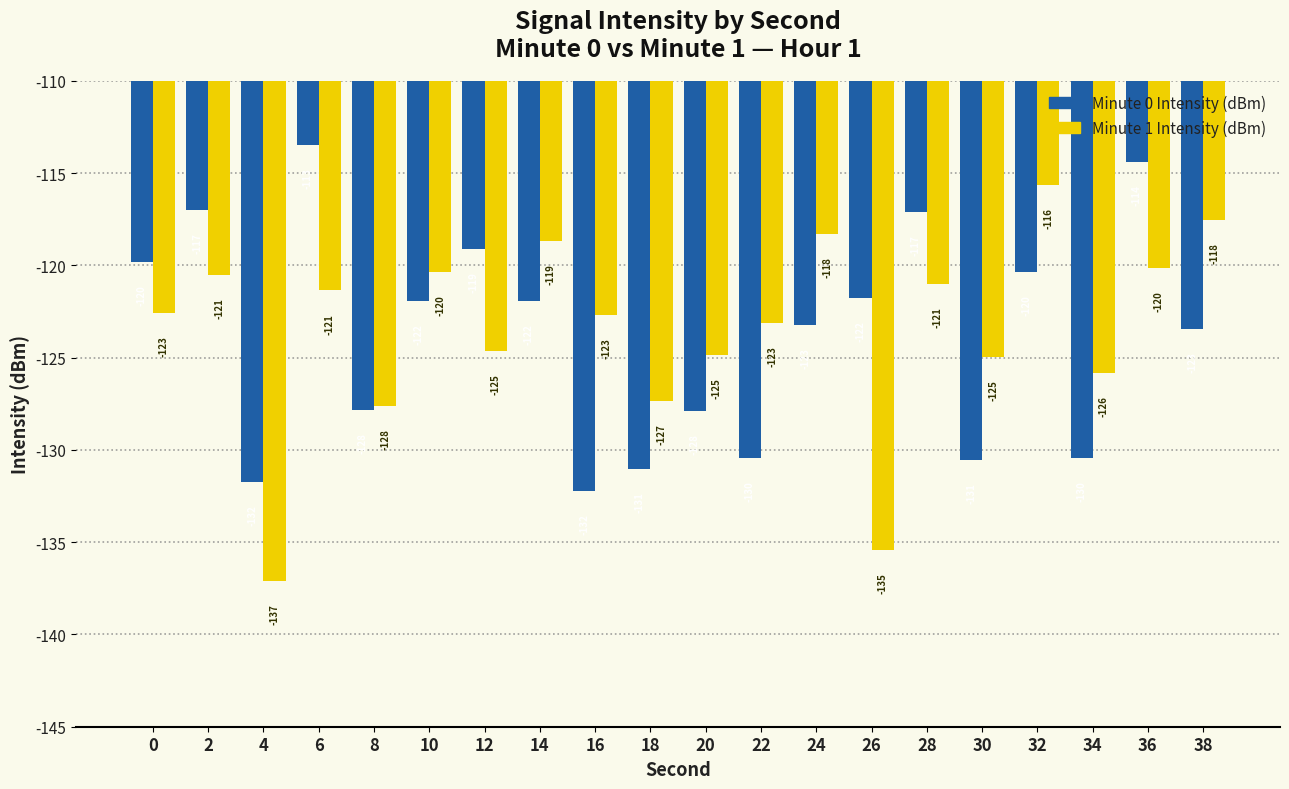

Rank the series at 0 from highest to lowest value.

Minute 0 Intensity (dBm), Minute 1 Intensity (dBm)